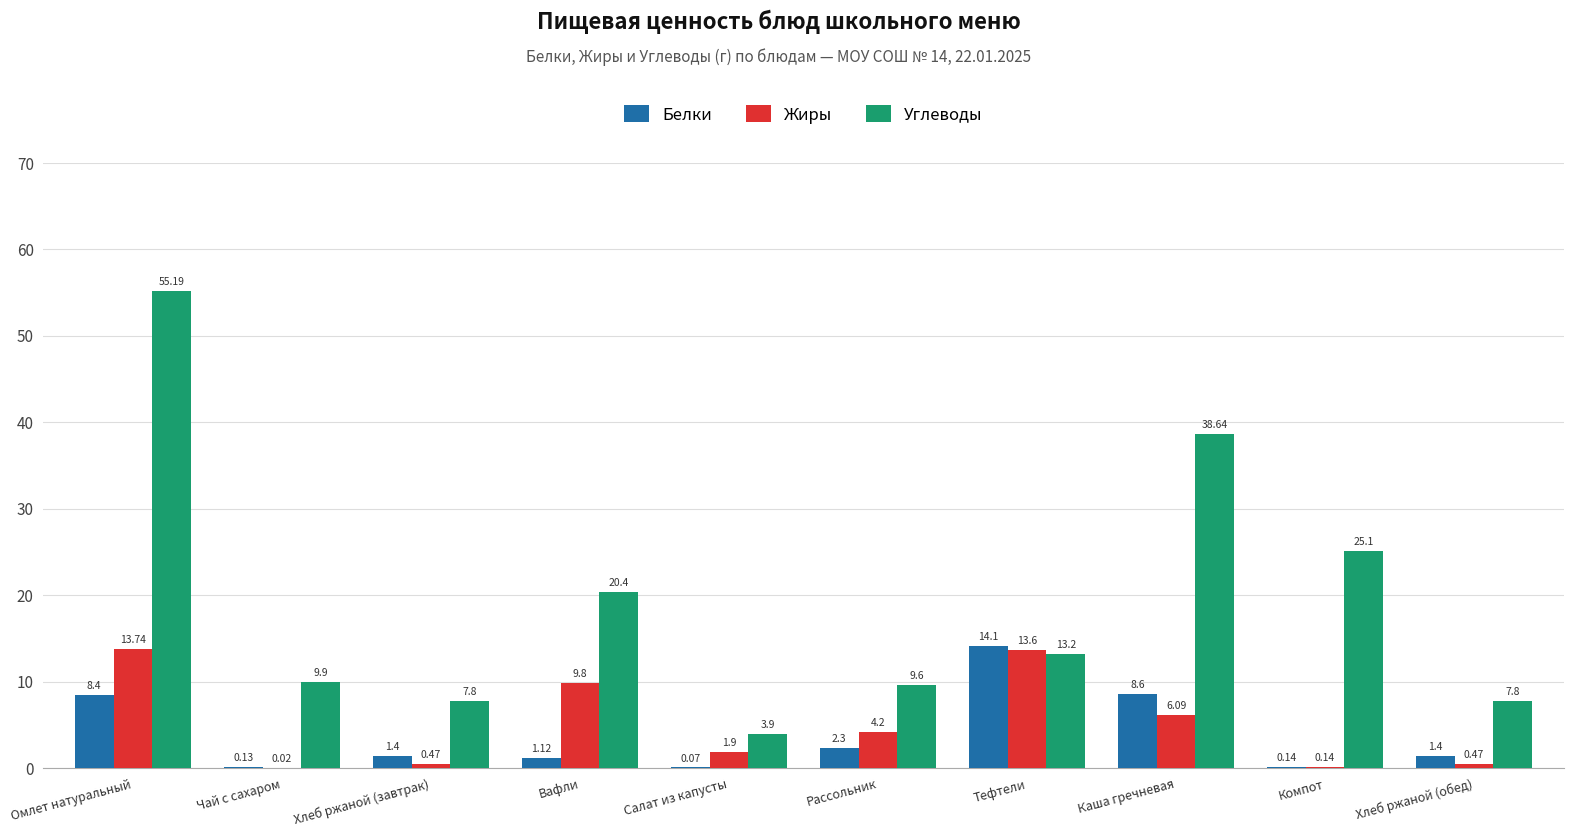

How many values in the Белки series exceed 1?

7